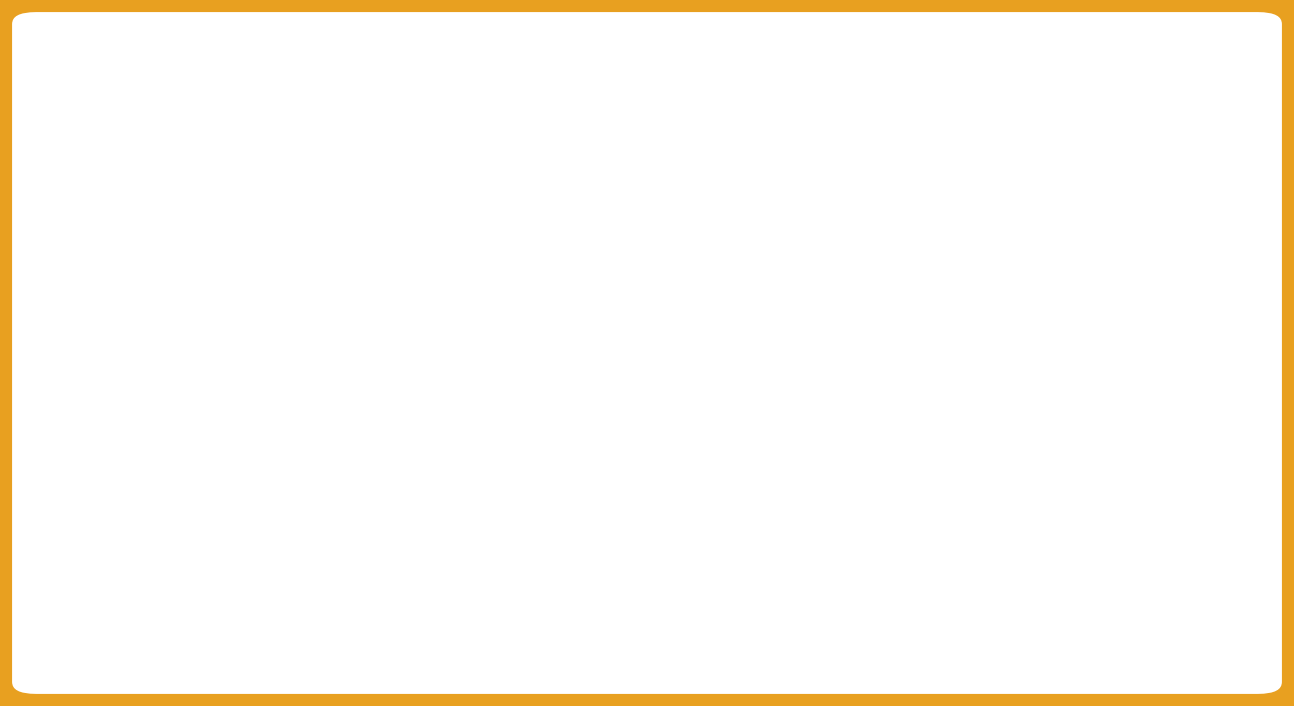

Which series changed the most between CM payments and Wholesale cost?

Total to 2040 (Scenario 1)